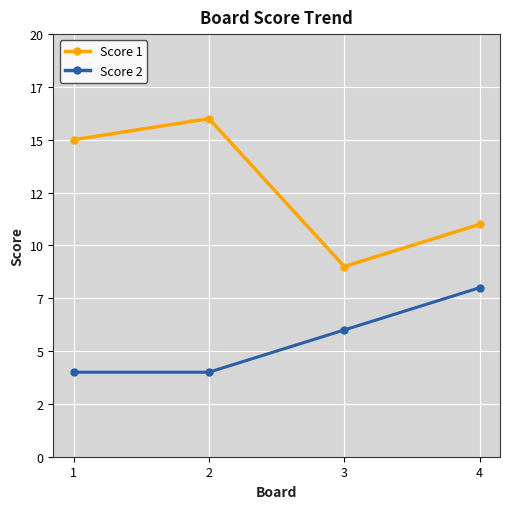

Between 1 and 3, which is larger?

1